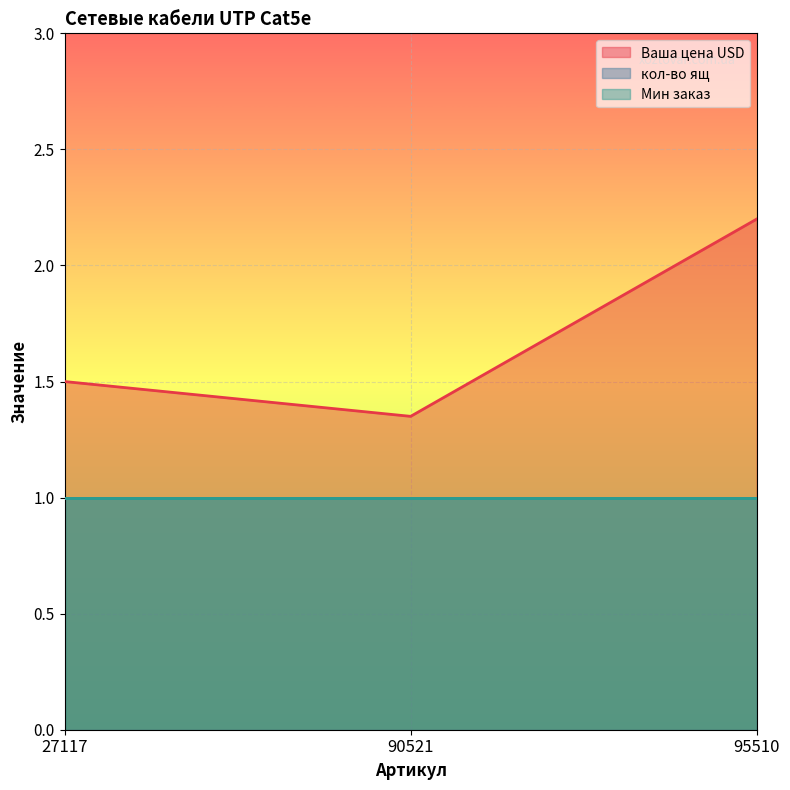

Which category has the lowest value across all series?

27117